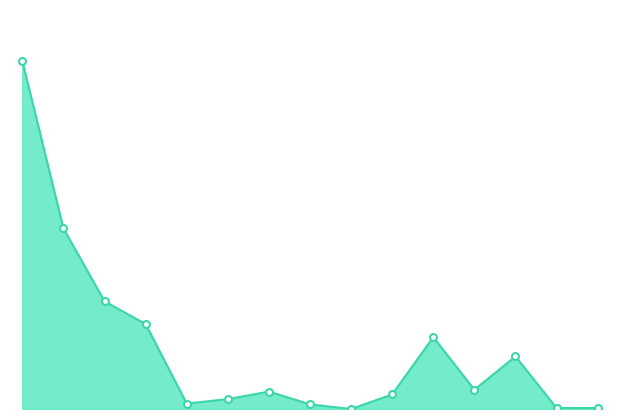

Does the chart display data point markers on the line(s)?

No